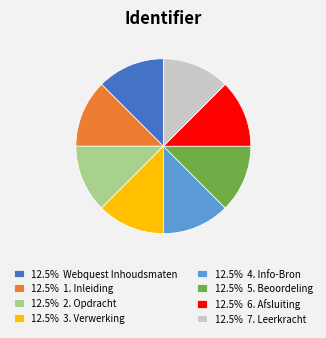

Approximately how many times larger is the value at 12.5% 2. Opdracht compared to 12.5% 7. Leerkracht?

1.0